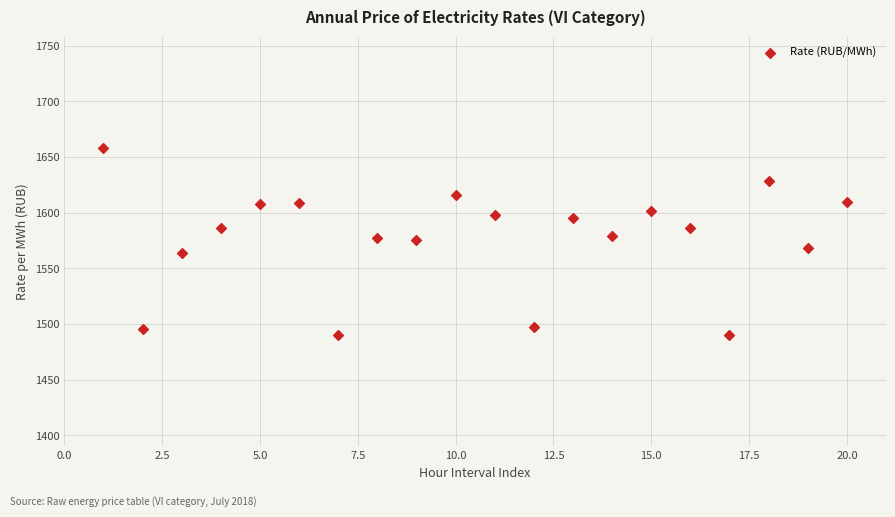

What is the range of X values (max minus min)?

19.0